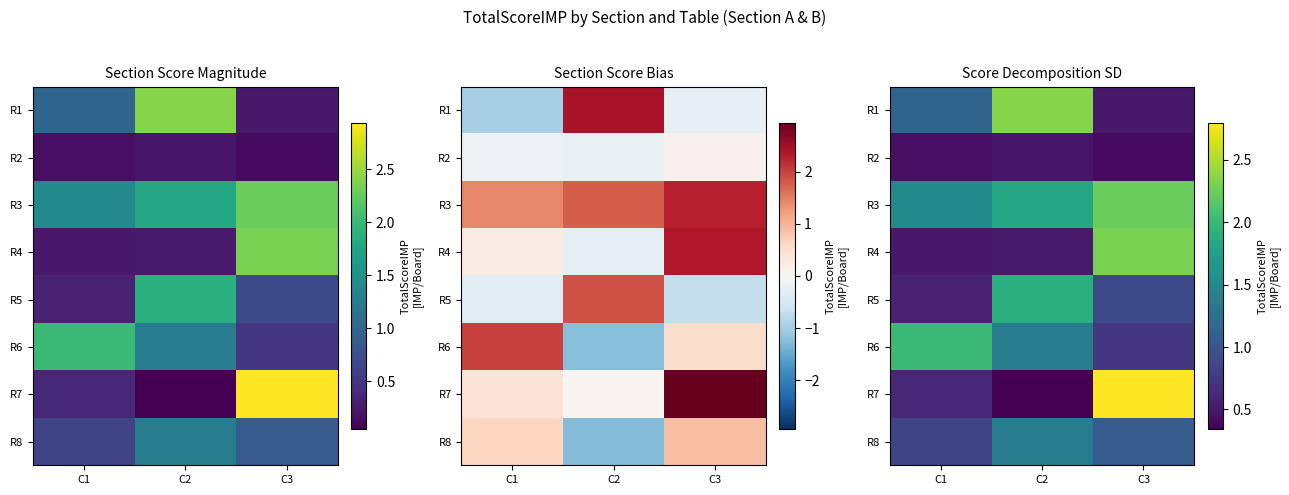

The value of R8 at C2 is 1.4. True or false?

True